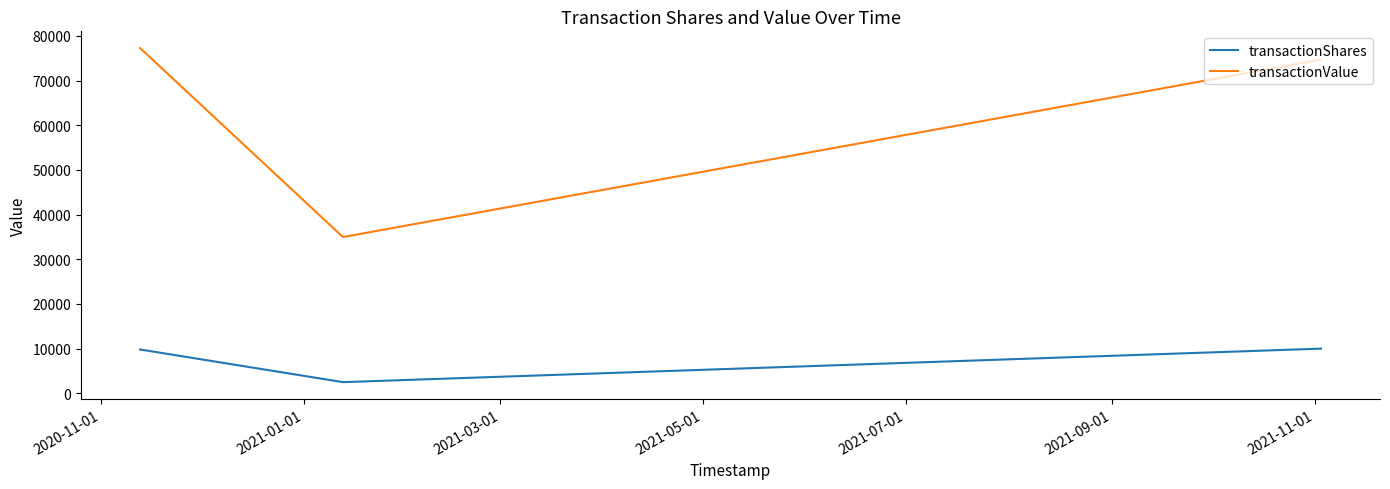

What is the lowest value of the transactionValue series?

34972